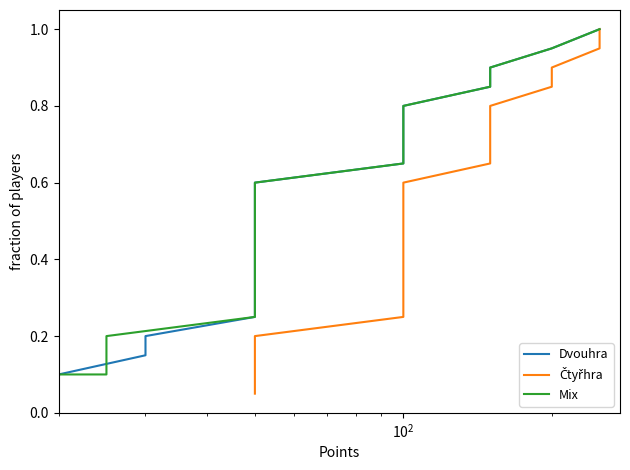

List the series in order of their peak value, lowest first.

Dvouhra, Čtyřhra, Mix